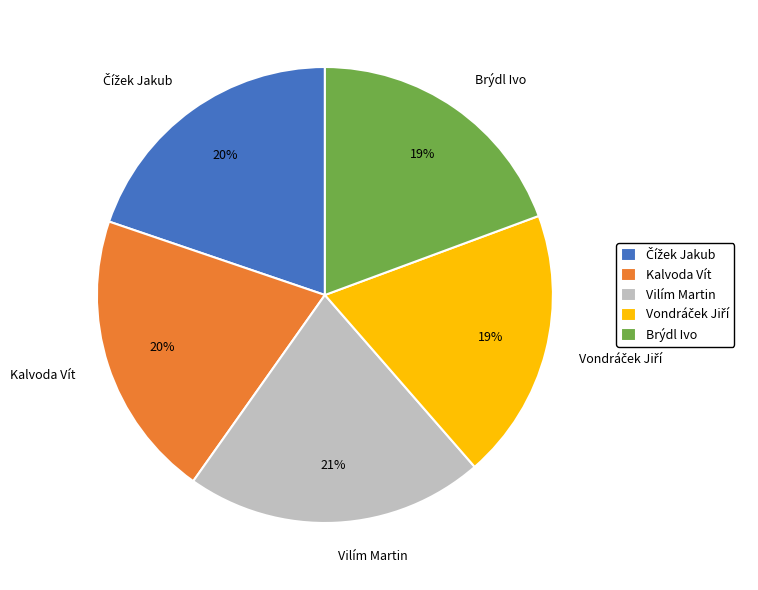

To the nearest percent, what portion does Brýdl Ivo represent?

19%